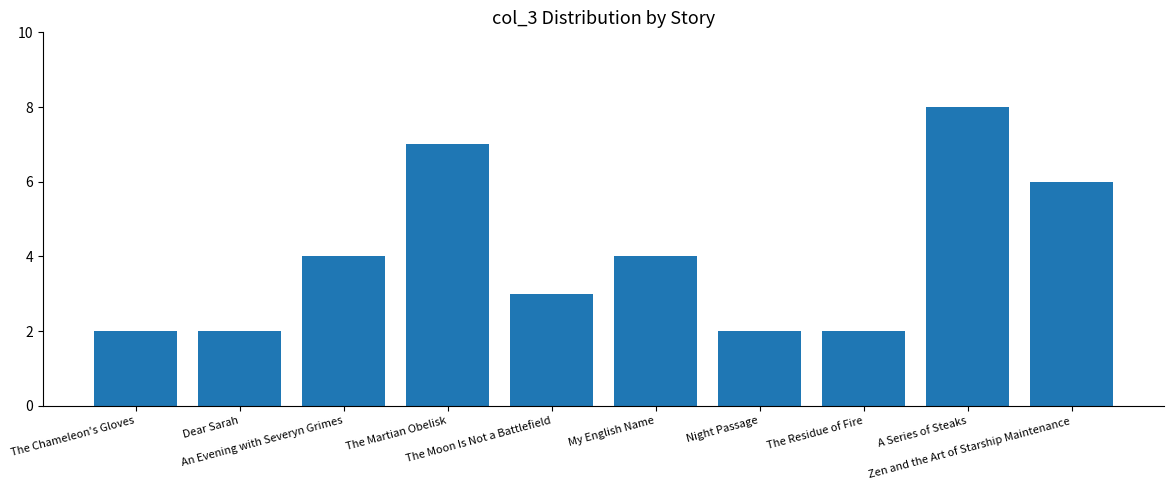

Read the value at An Evening with Severyn Grimes.

4